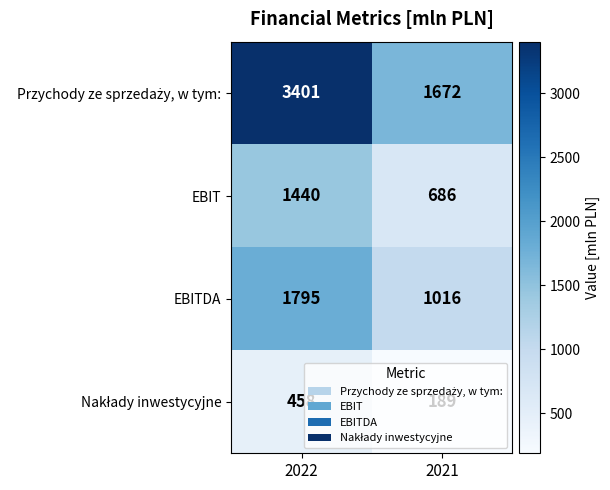

Count the number of categories in the chart.

2